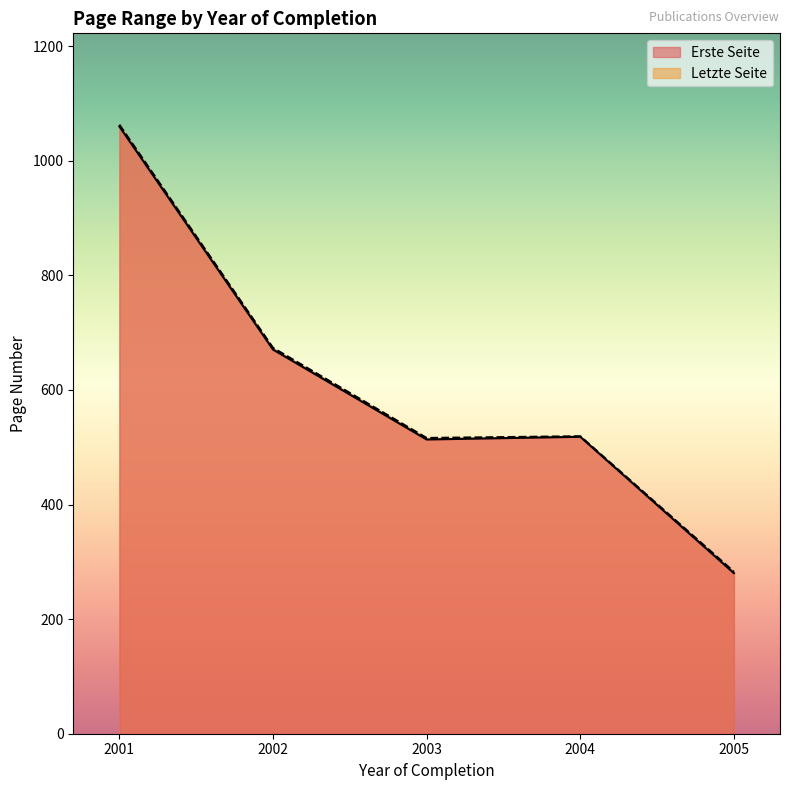

Is the value of Letzte Seite at 2003 greater than the value of Erste Seite at 2005?

Yes